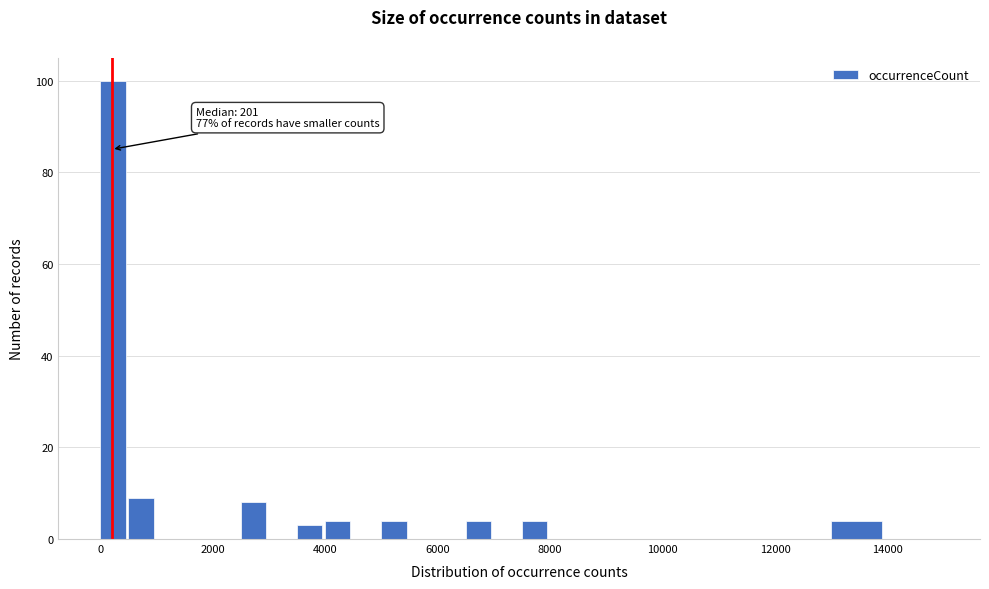

Around what value on the x-axis is the tallest bar? Give the approximate position of its centre, as read against the axis.

200